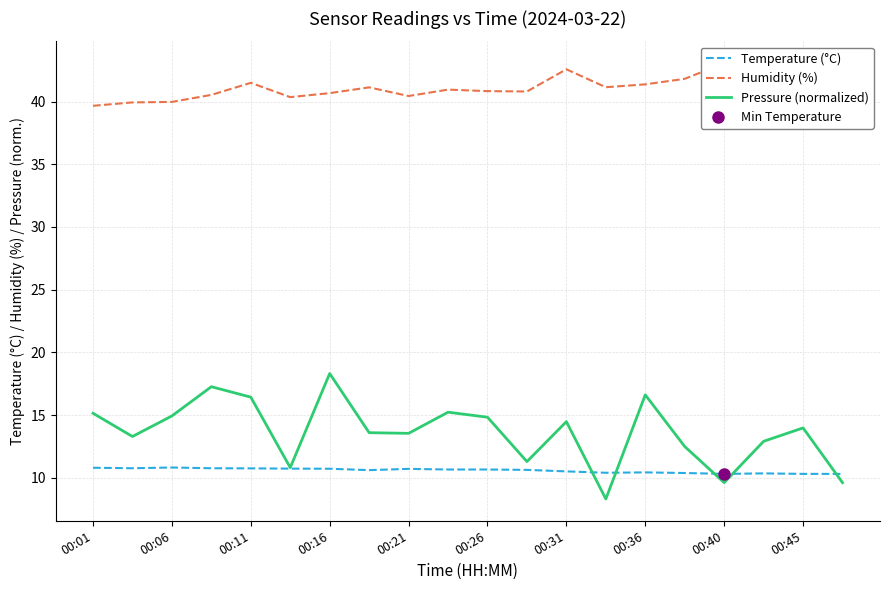

Which category has the highest value in the Pressure (normalized) series?

00:16